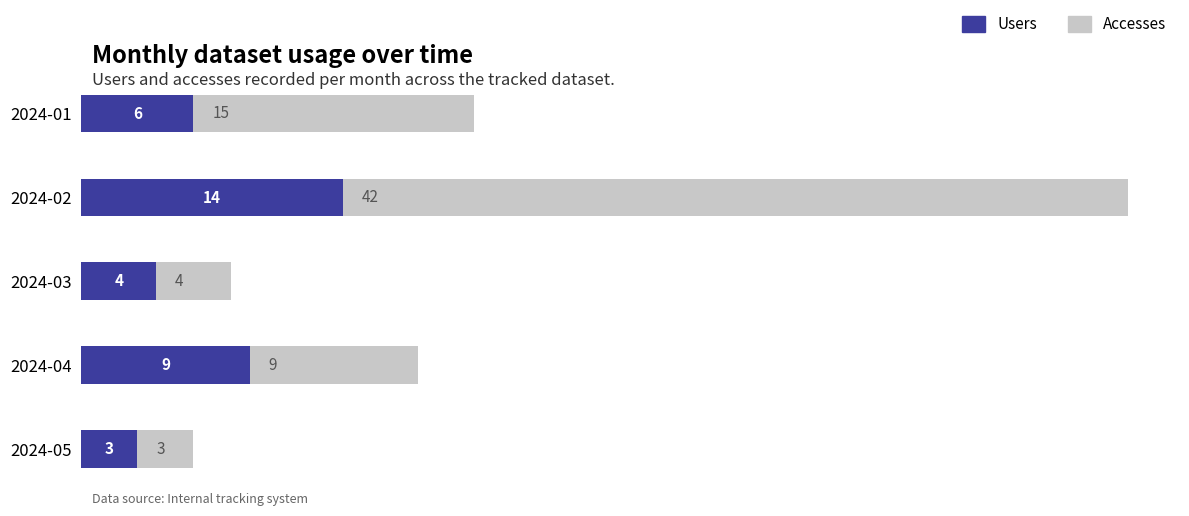

What is the highest value of the Users series?

14